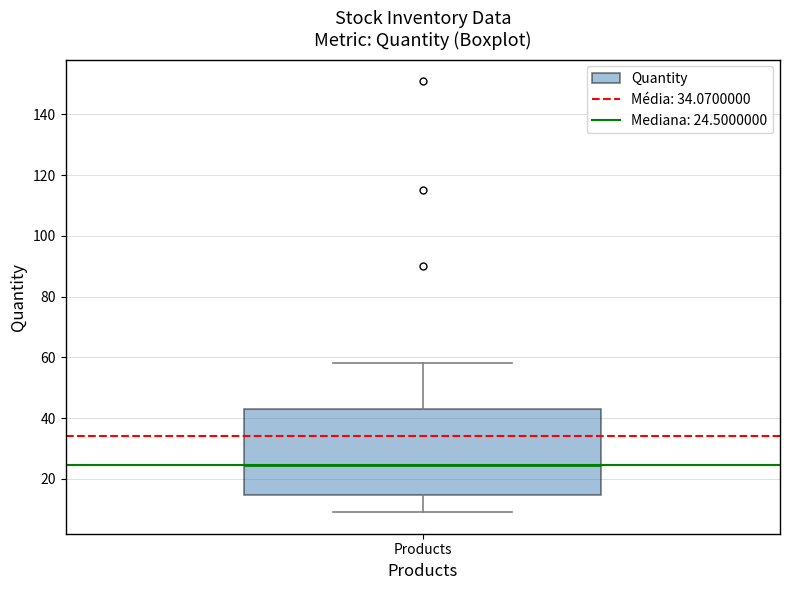

Read this box plot against the y-axis: the position of the median line, the range covered by the box, and the ends of both whiskers. The values are not printed on the chart, so give them approximately, as read against the axis.

median 24, box 14 to 44, whiskers 10 to 58